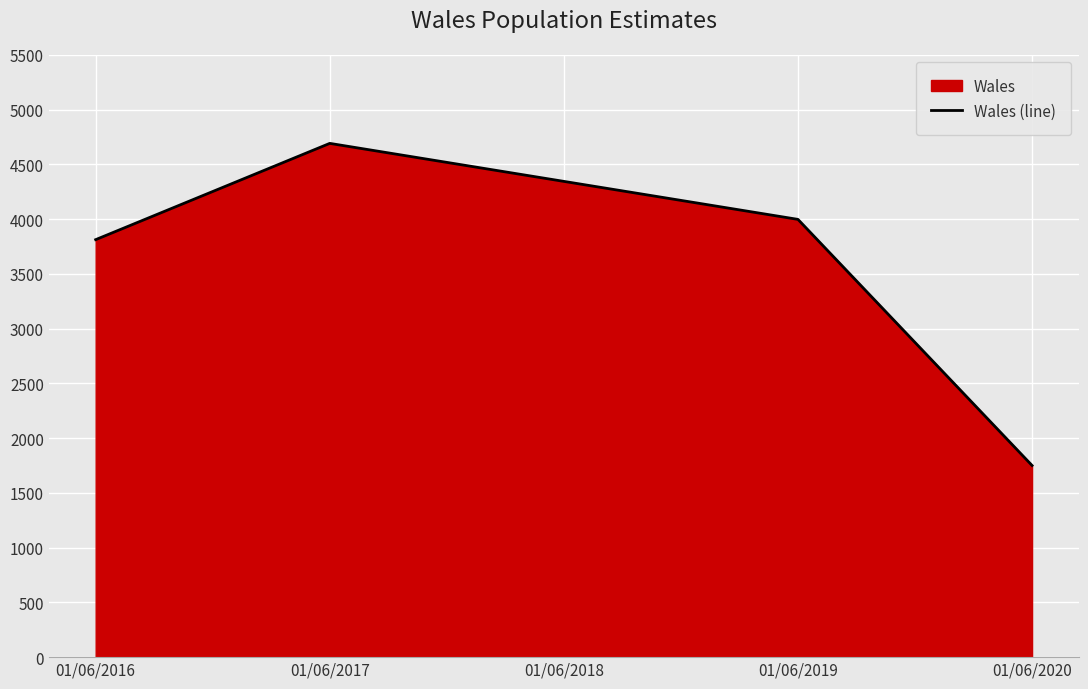

Is it true that the value at 01/06/2017 is 4691?

True